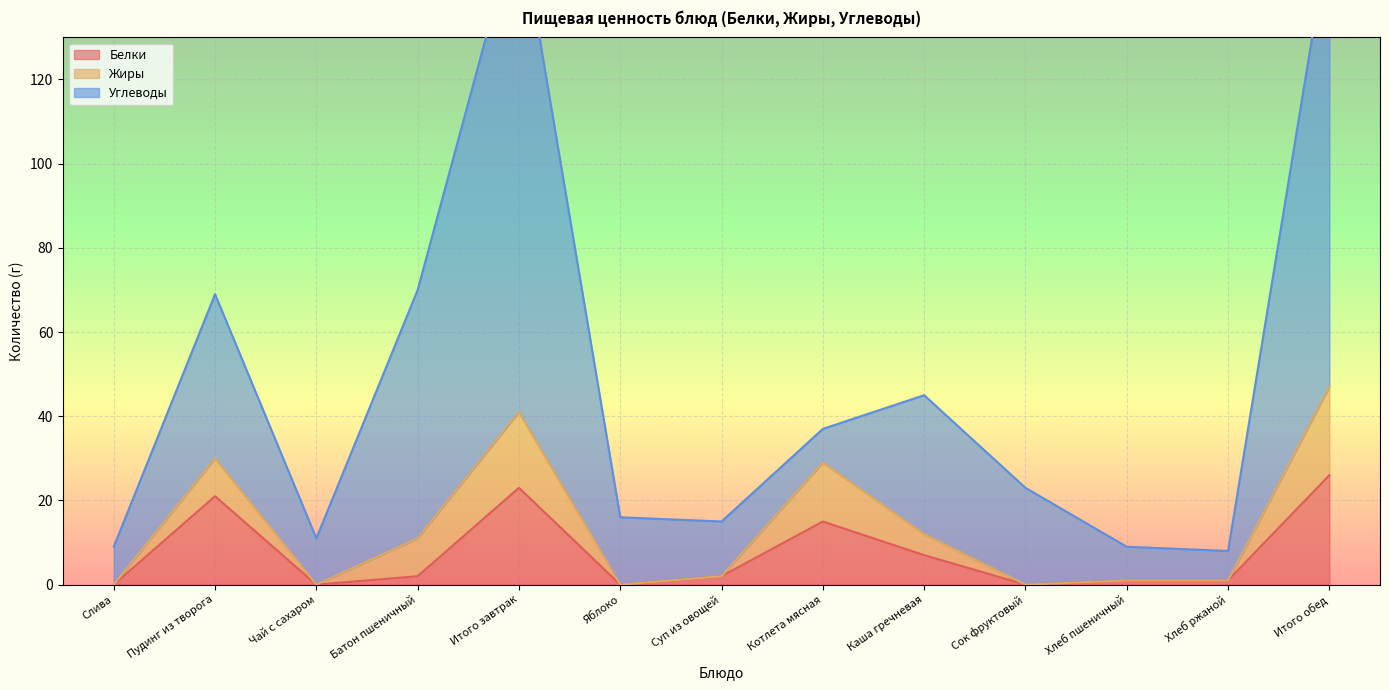

What is the label of the 12th point from the right?

Пудинг из творога